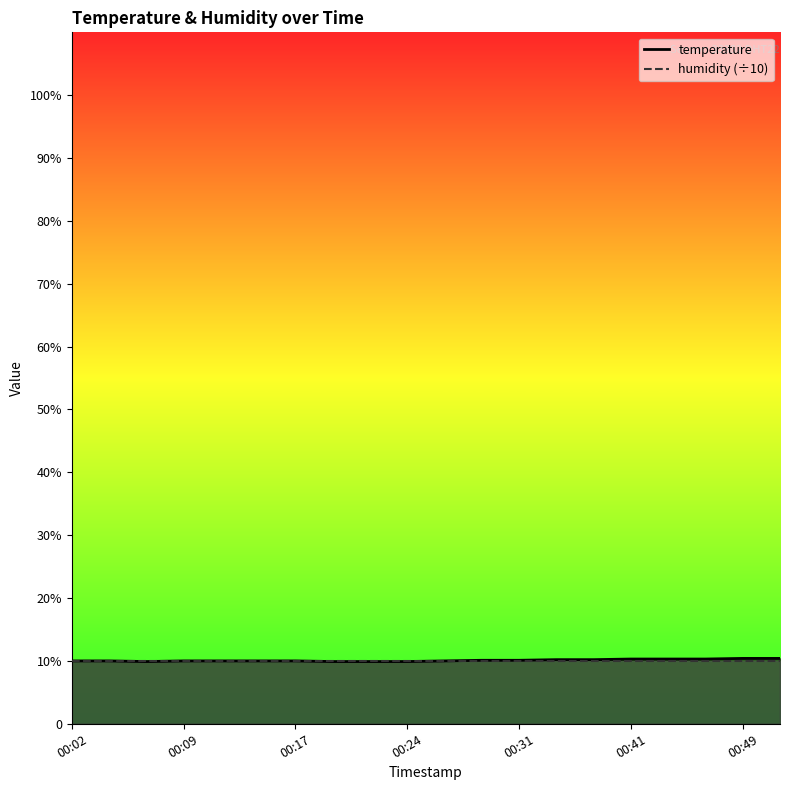

Does the chart have visible grid lines?

No